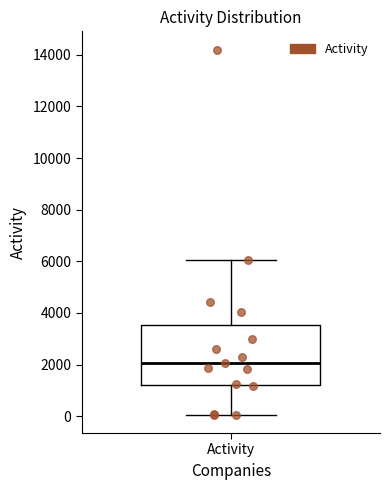

Read this box plot against the y-axis: the position of the median line, the range covered by the box, and the ends of both whiskers. The values are not printed on the chart, so give them approximately, as read against the axis.

median 2000, box 1200 to 3600, whiskers 0 to 6000